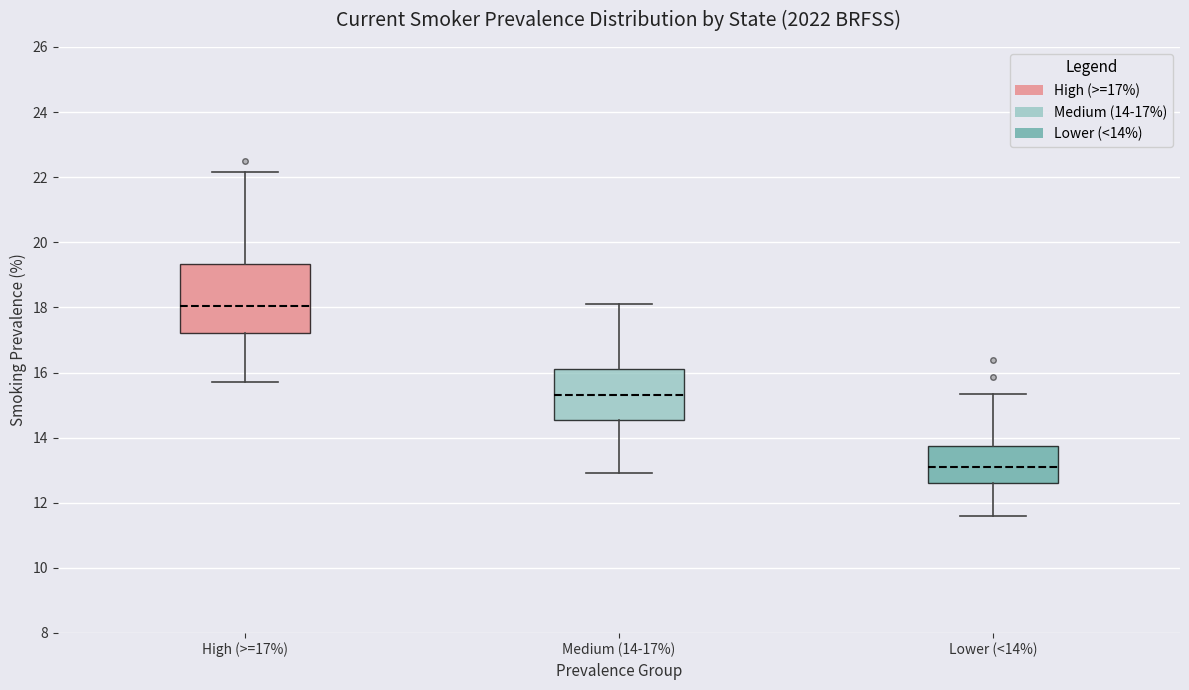

Which box's median line is the highest?

High (>=17%)